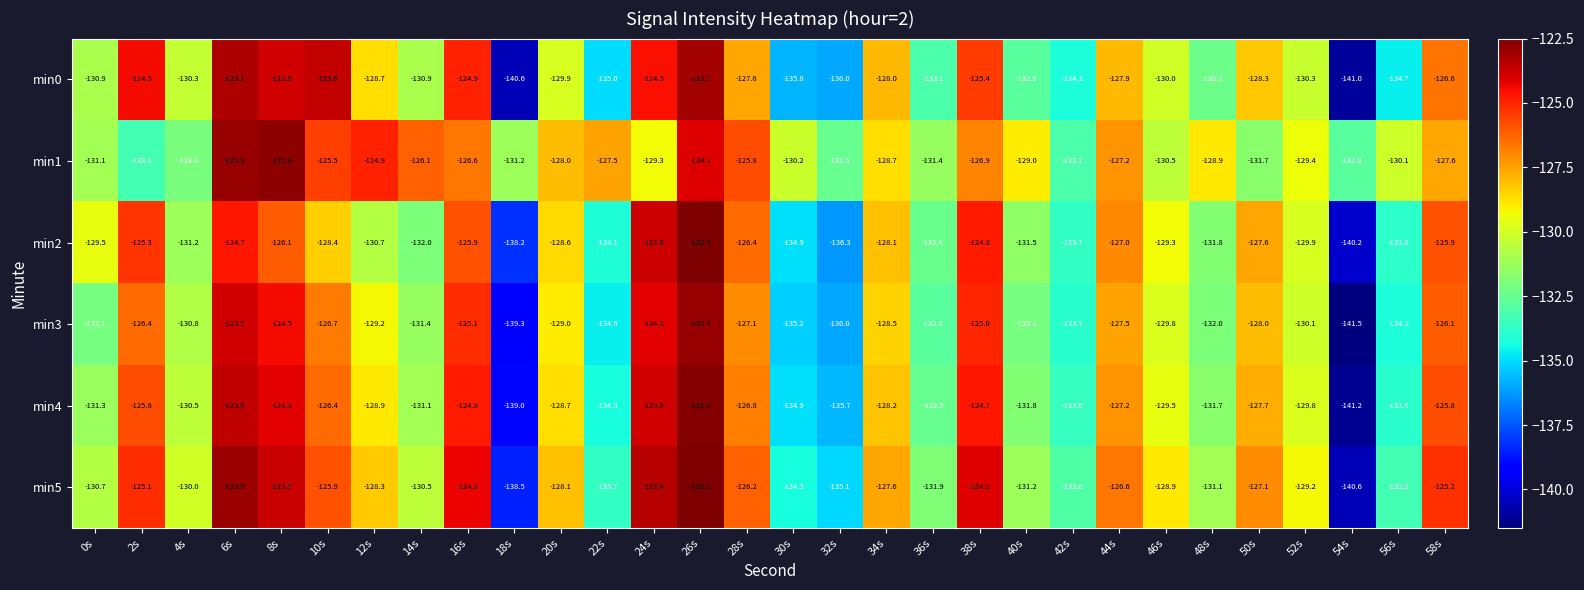

What is the sum of the min0 values at 12s and 8s?

-252.6